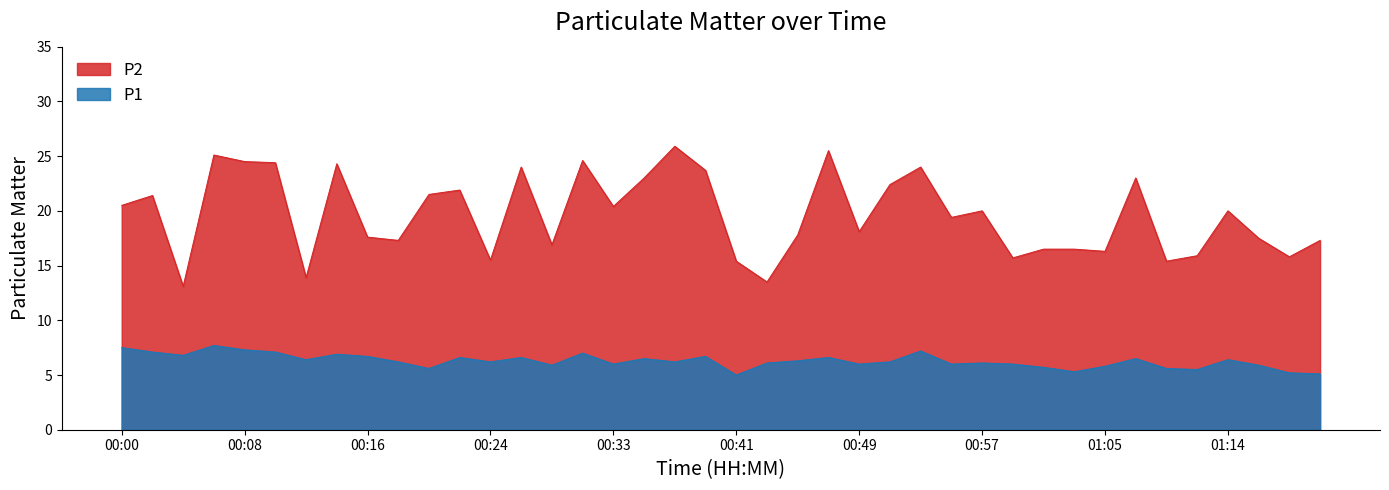

What are all the series names shown in the legend?

P2, P1